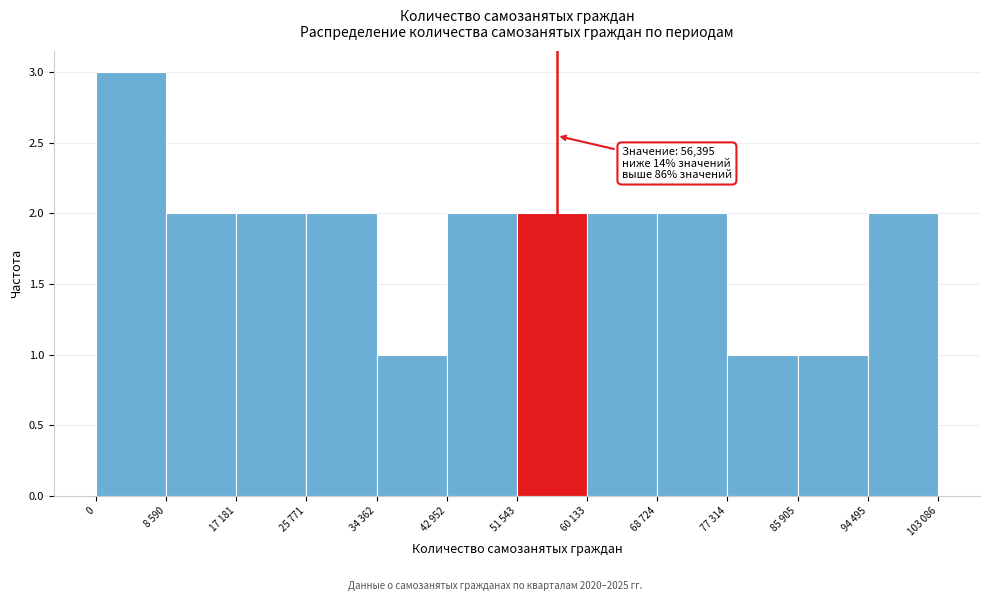

Reading left to right, extract all data points from this chart.

3	2	2	2	1	2	2	2	2	1	1	2